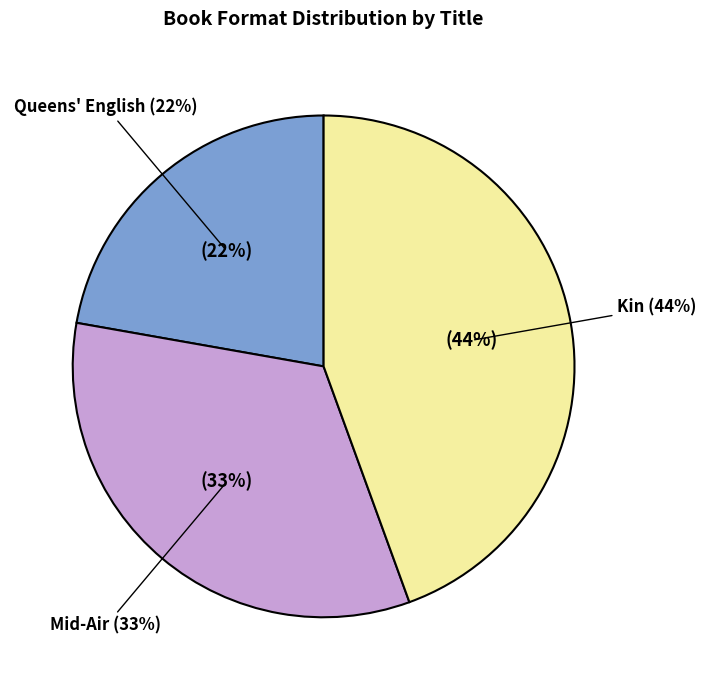

Which has a higher value, Kin (Hardcover/Paperback) or Queens' English (Hardcover)?

Kin (Hardcover/Paperback)